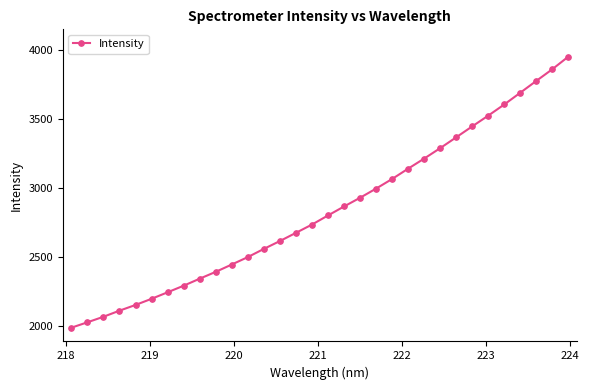

What is the greatest value displayed?

3950.3